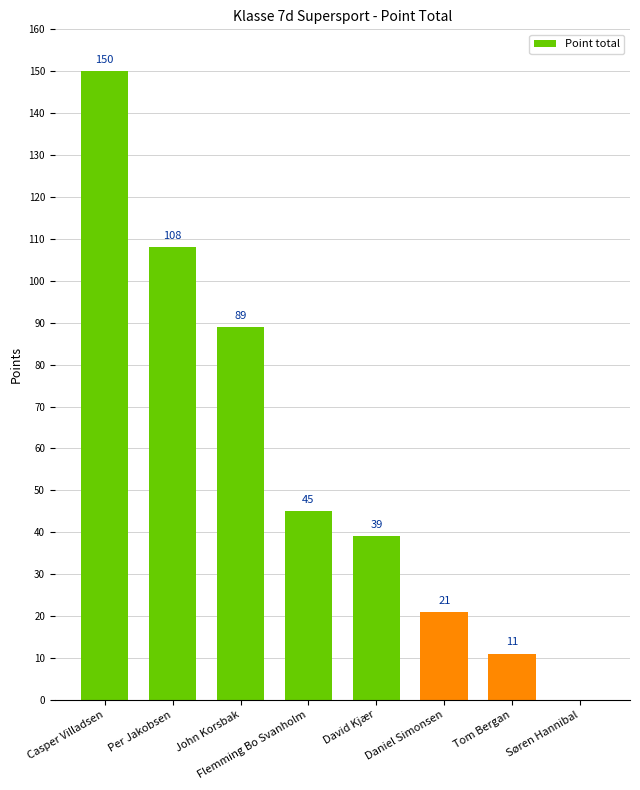

What value does the data have at Tom Bergan, to the nearest 10?

10